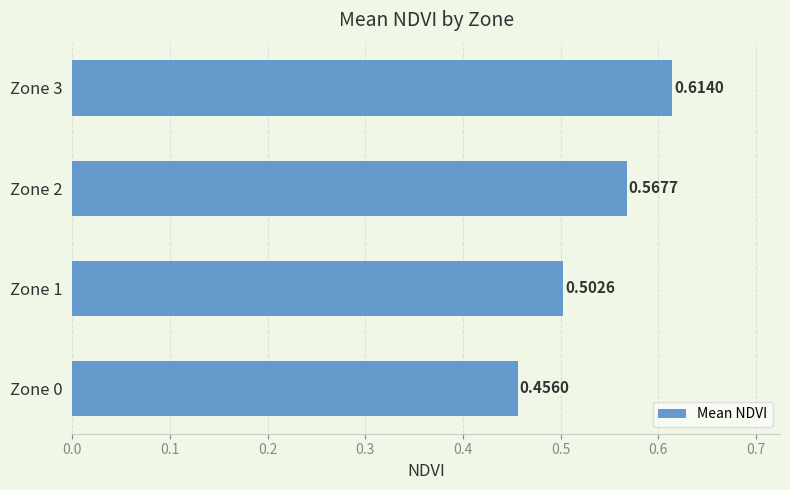

What is the sum of all values?

2.1